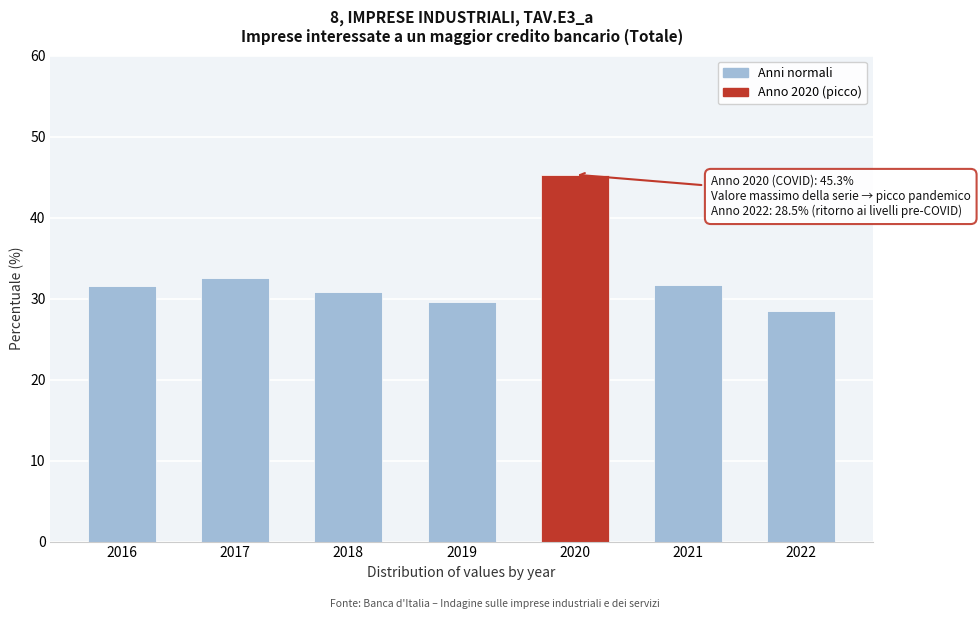

Is it true that the value at 2017 is 14.8?

False